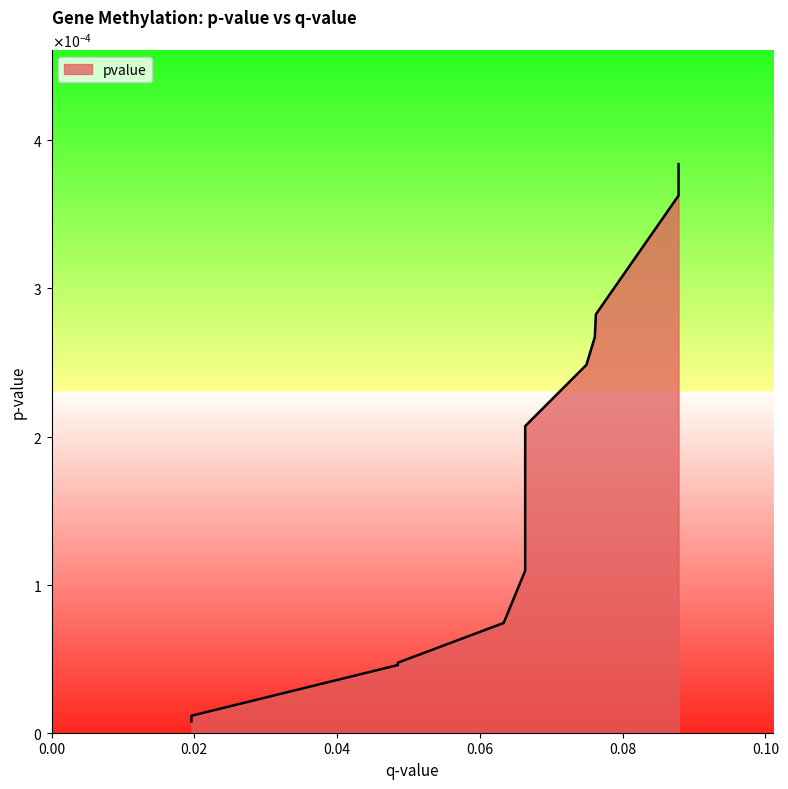

Rank the categories by value from highest to lowest.

0.087827856276056, 0.087827856276056, 0.087827856276056, 0.0762519580806821, 0.0761006777821965, 0.0749223838944266, 0.0663461423051163, 0.0663461423051163, 0.0663461423051163, 0.0663461423051163, 0.0663461423051163, 0.0663461423051163, 0.0663461423051163, 0.0663461423051163, 0.0663461423051163, 0.0663461423051163, 0.0633300748056474, 0.0485127616888658, 0.0485127616888658, 0.0195952226890119, 0.0195952226890119, 0.0195952226890119